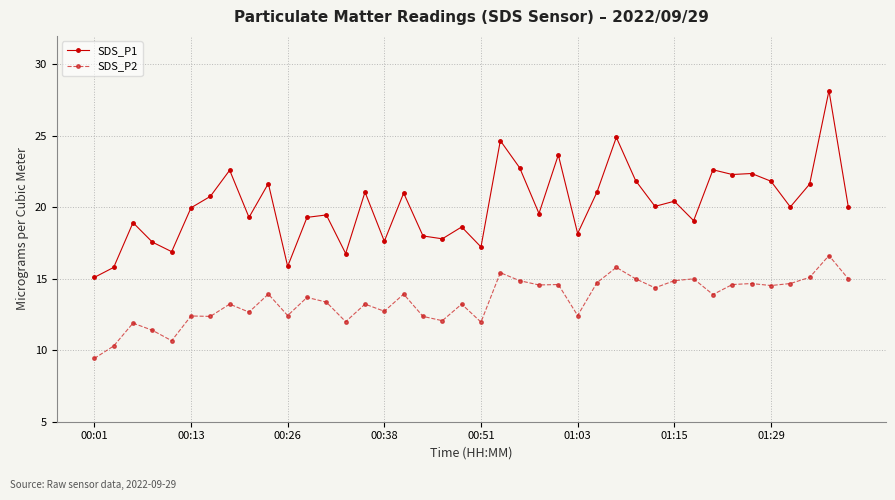

True or false: SDS_P2 has more than 1 interior local peaks.

True